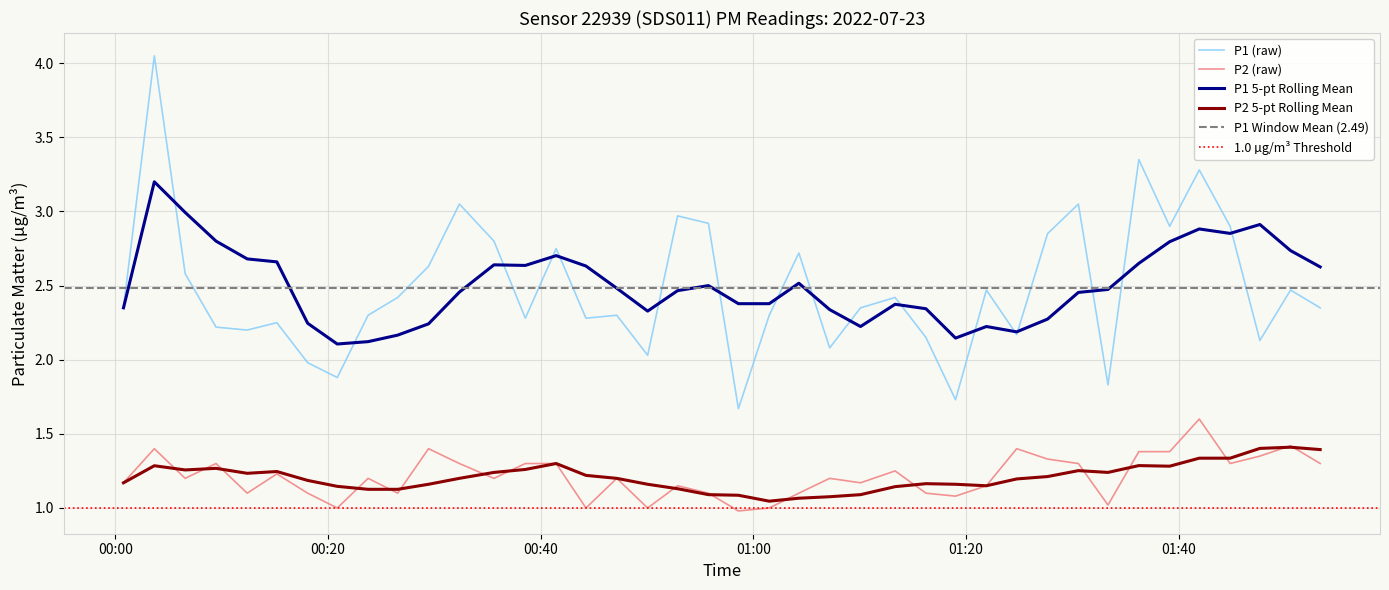

At how many categories does at least one series exceed 1?

40